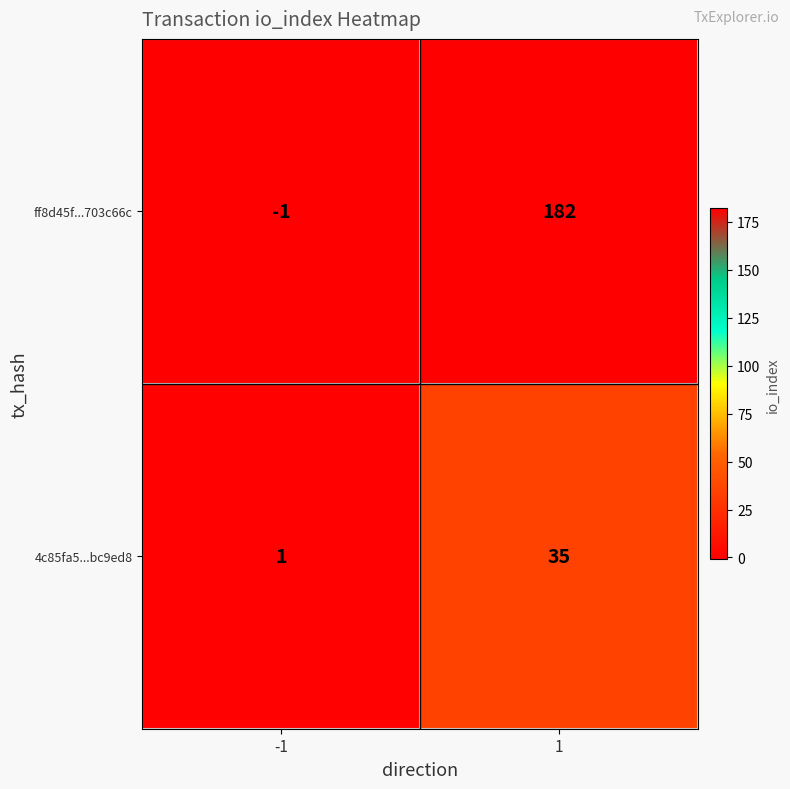

Rank the series by their maximum value, from highest to lowest.

ff8d45f...703c66c, 4c85fa5...bc9ed8